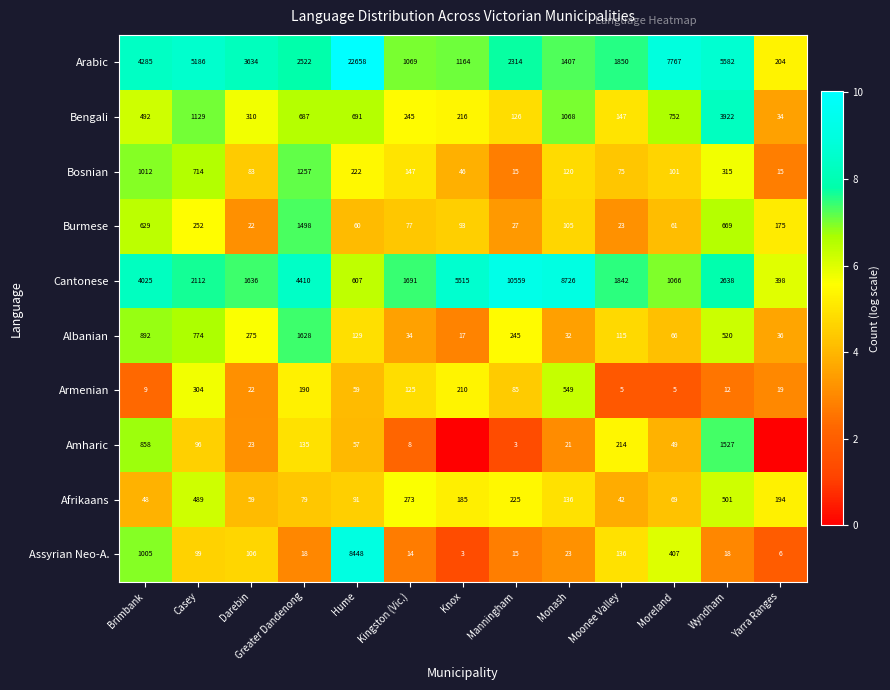

The value of Bosnian at Moreland is 2.3. True or false?

False